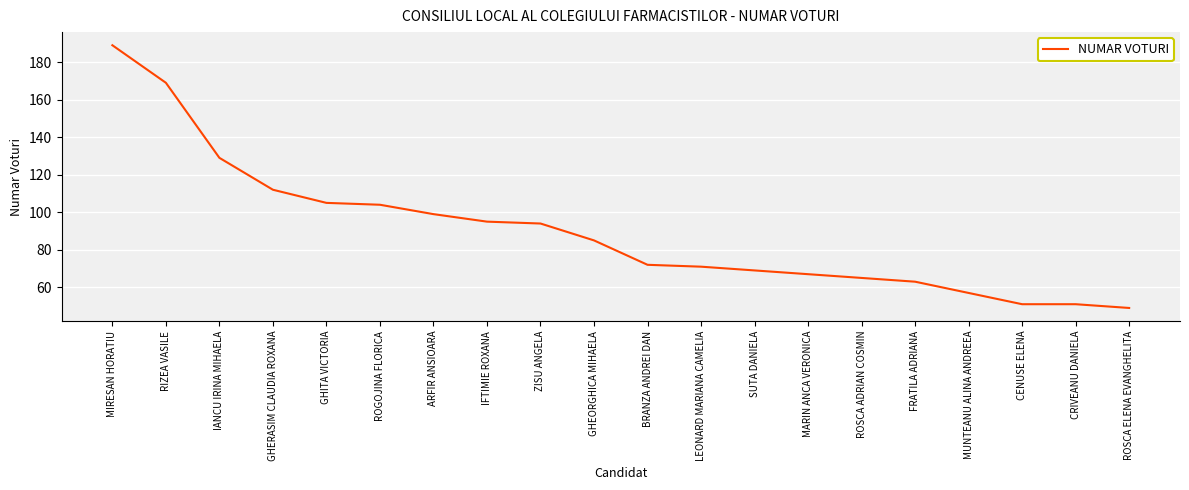

Reading left to right, extract all data points from this chart.

MIRESAN HORATIU=189	RIZEA VASILE=169	IANCU IRINA MIHAELA=129	GHERASIM CLAUDIA ROXANA=112	GHITA VICTORIA=105	ROGOJINA FLORICA=104	ARFIR ANSIOARA=99	IFTIMIE ROXANA=95	ZISU ANGELA=94	GHEORGHICA MIHAELA=85	BRANZA ANDREI DAN=72	LEONARD MARIANA CAMELIA=71	SUTA DANIELA=69	MARIN ANCA VERONICA=67	ROSCA ADRIAN COSMIN=65	FRATILA ADRIANA=63	MUNTEANU ALINA ANDREEA=57	CENUSE ELENA=51	CRIVEANU DANIELA=51	ROSCA ELENA EVANGHELITA=49